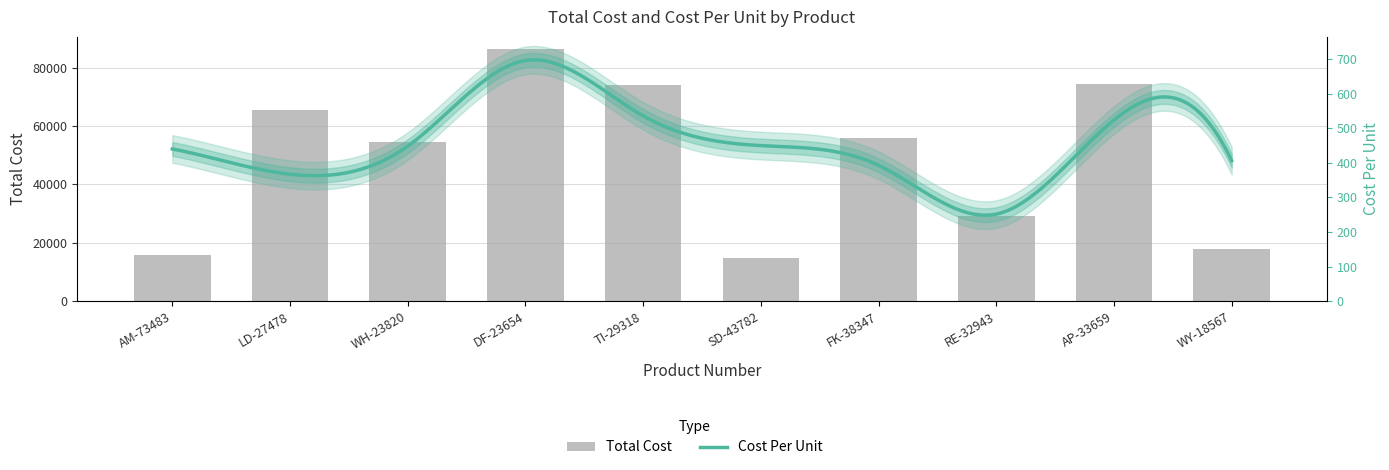

Reading left to right, list all the values displayed in this chart.

15834	65658	54651	86253	73896	14834	55736	29165	74315	17865